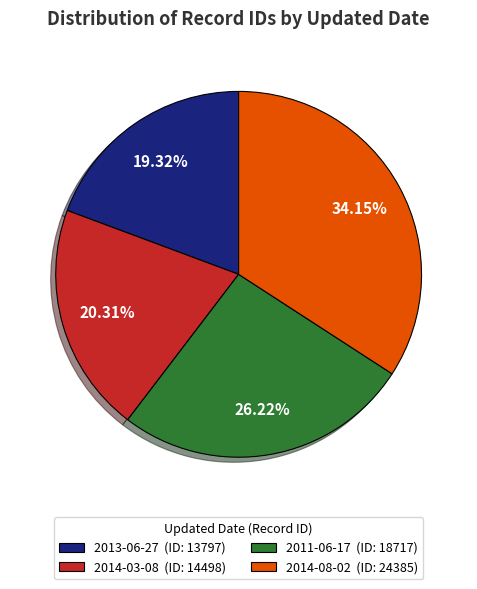

The 2014-03-08 slice represents 20% of the pie. True or false?

True